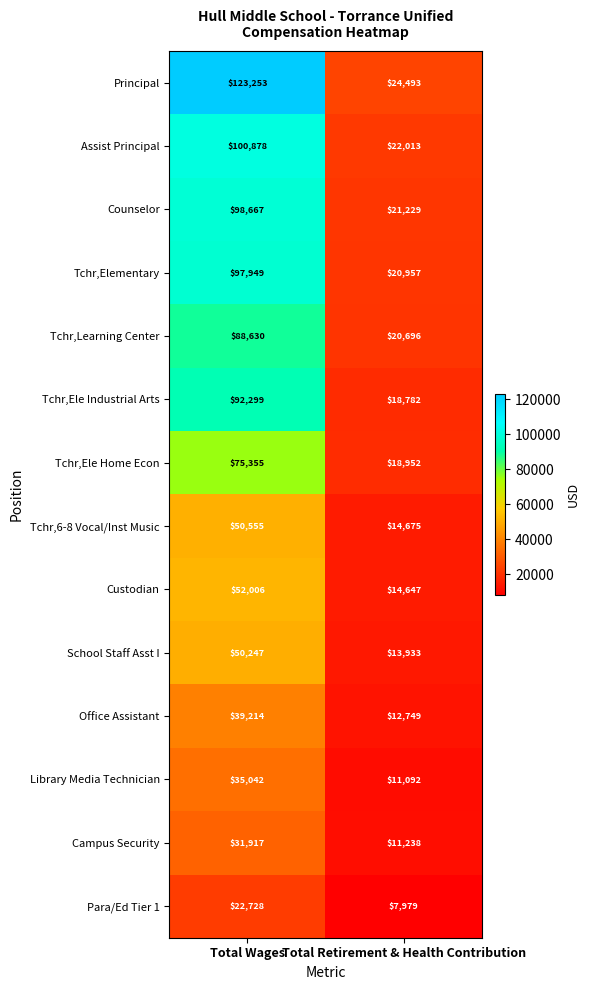

What is the difference between the highest and lowest values at Total Retirement & Health Contribution?

16514